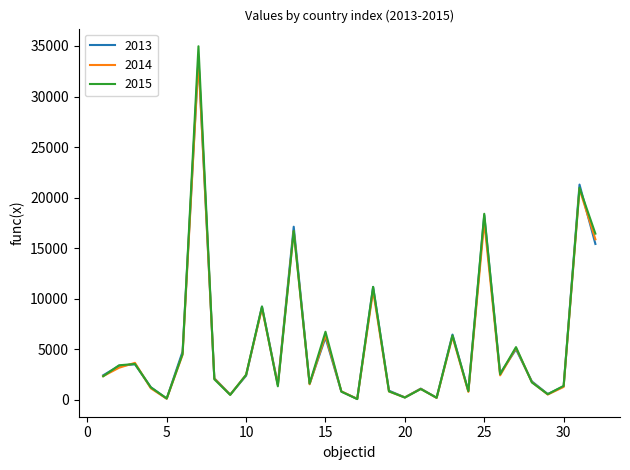

What is the maximum value shown in the chart?

34974